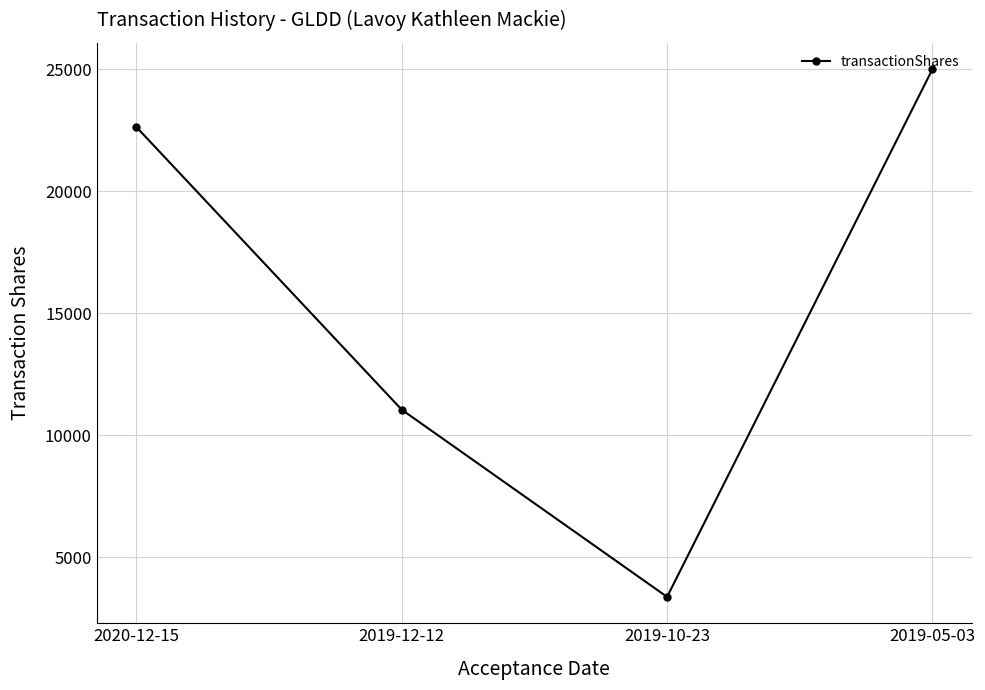

What is the label of the 2nd point from the left?

2019-12-12